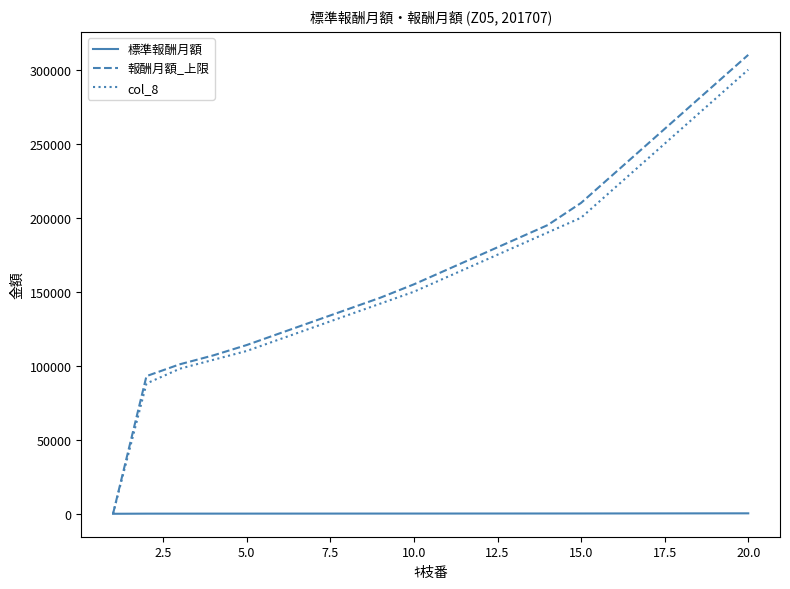

Which series has the largest total across all categories?

報酬月額_上限